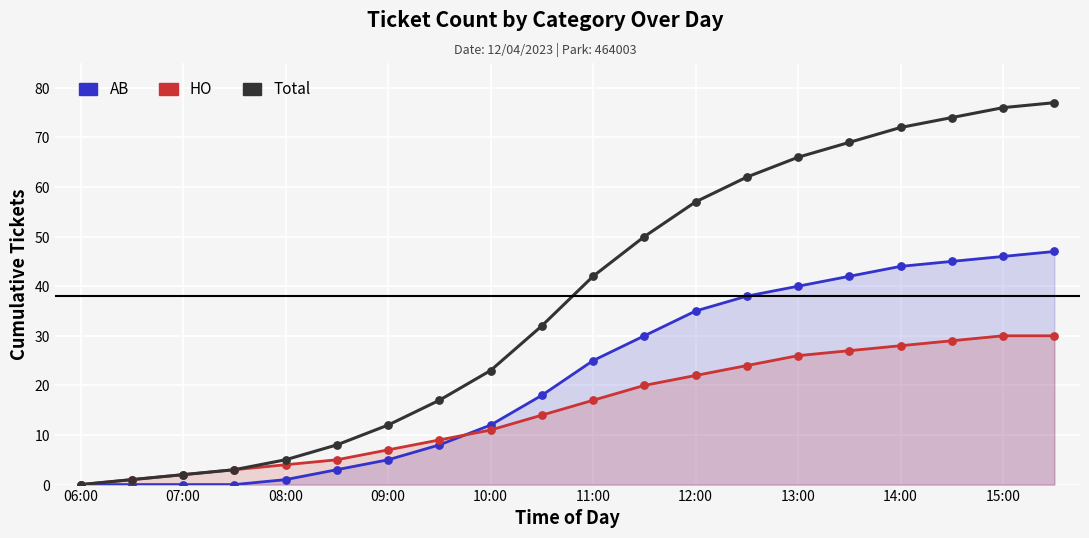

Which series reaches the minimum Y coordinate?

AB